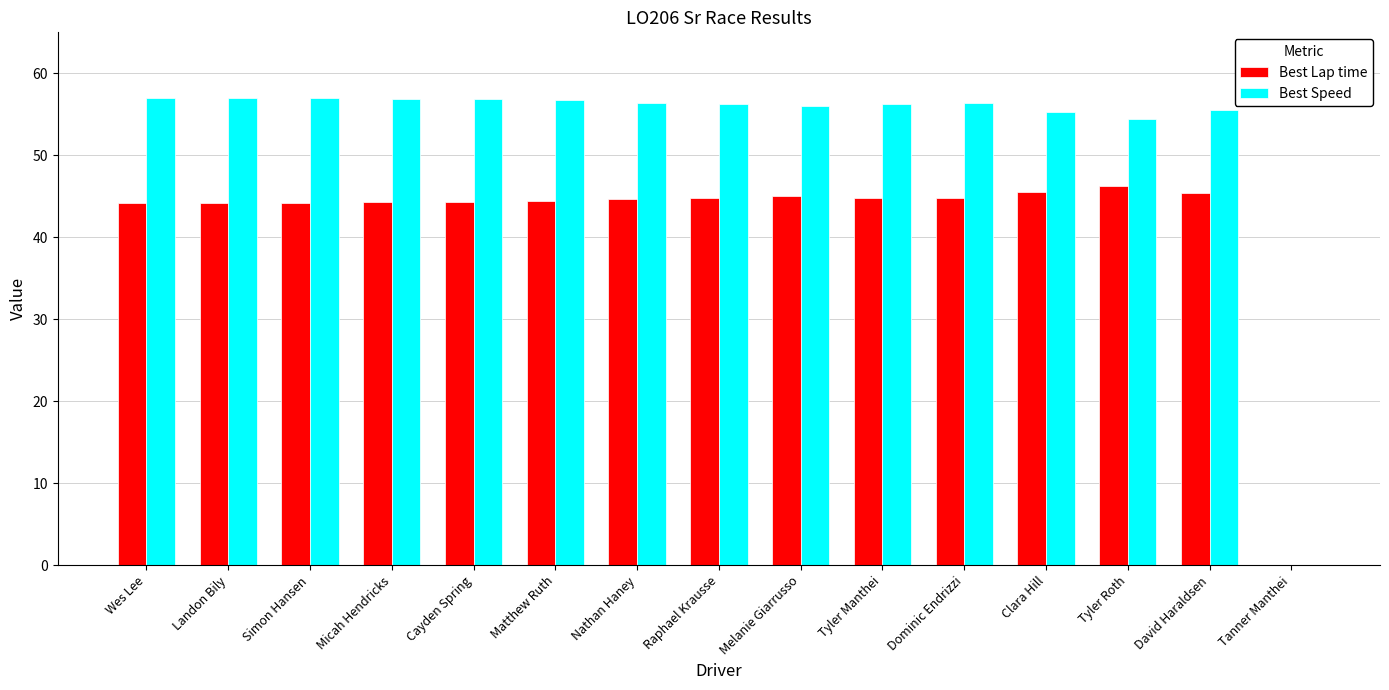

What is the sum of all Best Speed values?

788.1